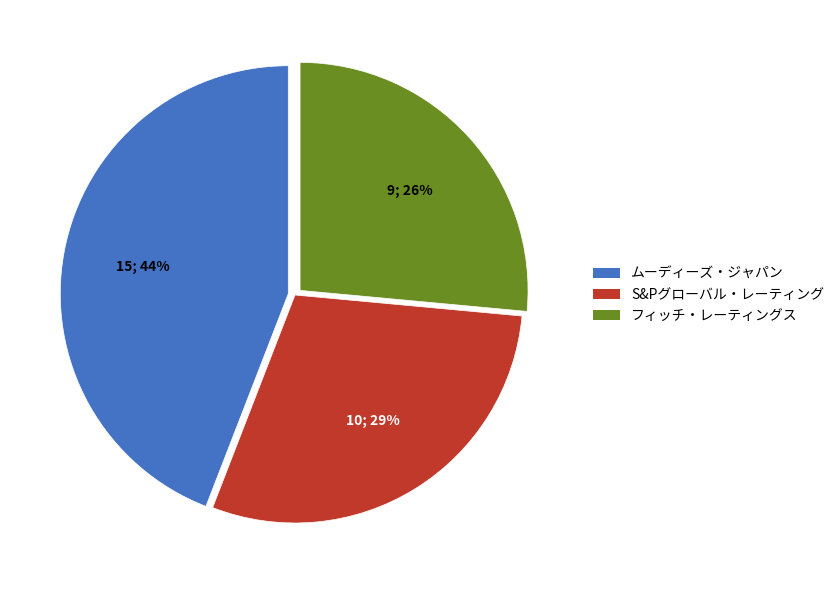

To the nearest percent, what is the average slice percentage?

33%